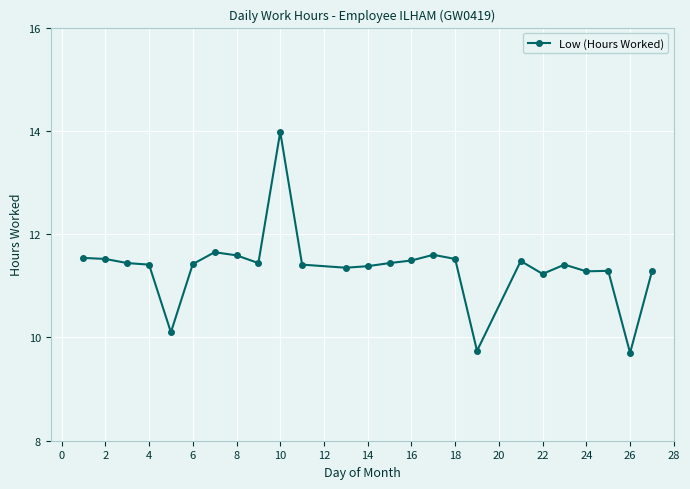

What is the maximum value shown in the chart?

14.0